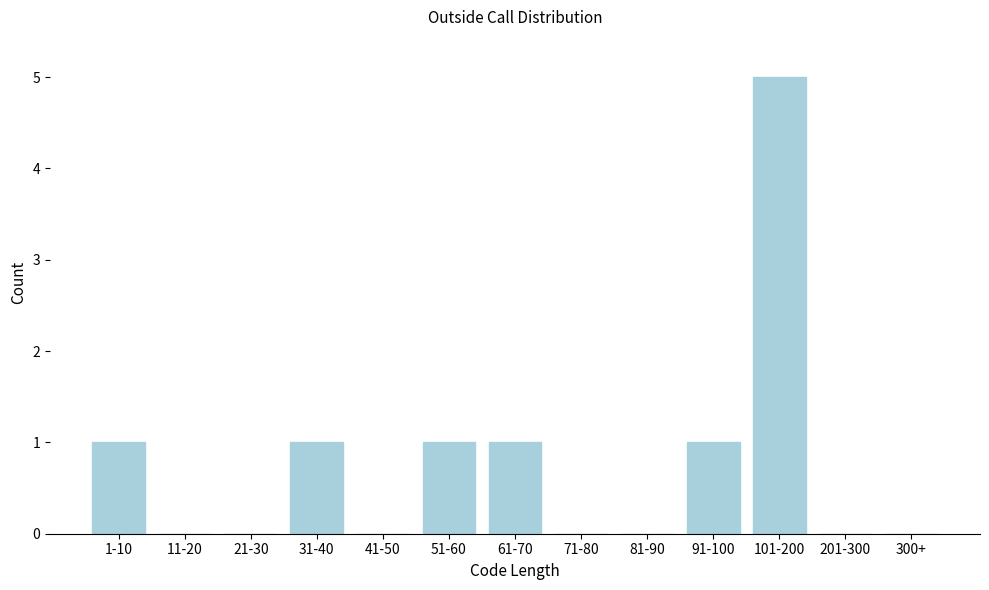

Reading right to left, extract all data points from this chart.

300+=0	201-300=0	101-200=5	91-100=1	81-90=0	71-80=0	61-70=1	51-60=1	41-50=0	31-40=1	21-30=0	11-20=0	1-10=1